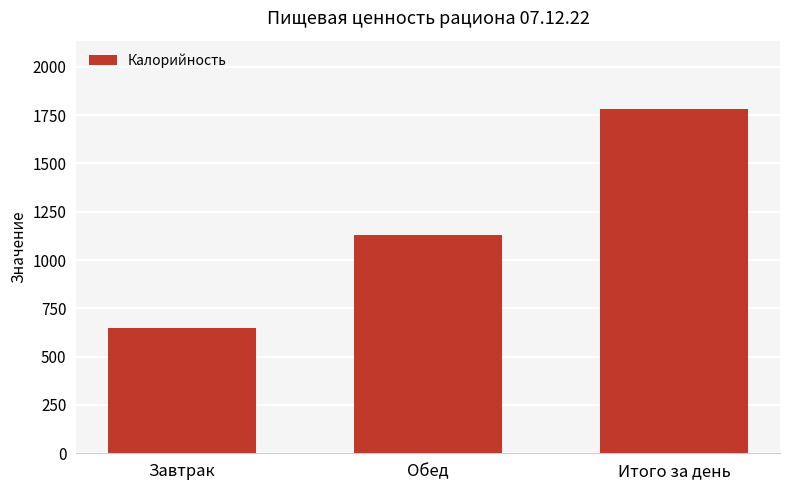

The chart shows a value of 680.2 at Обед. True or false?

False